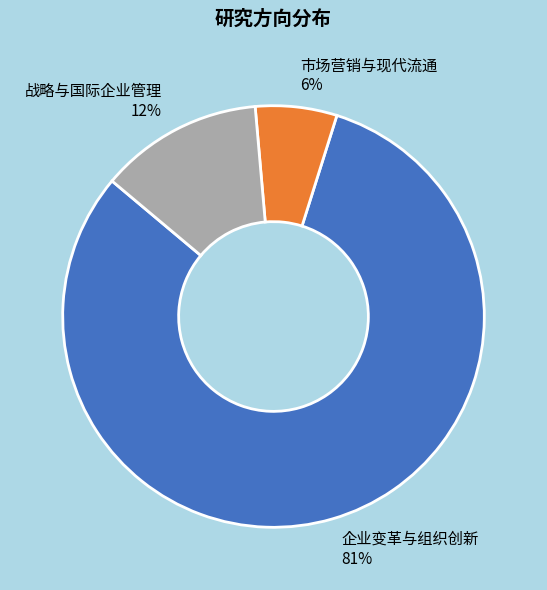

Rank the categories by value from lowest to highest.

市场营销与现代流通, 战略与国际企业管理, 企业变革与组织创新